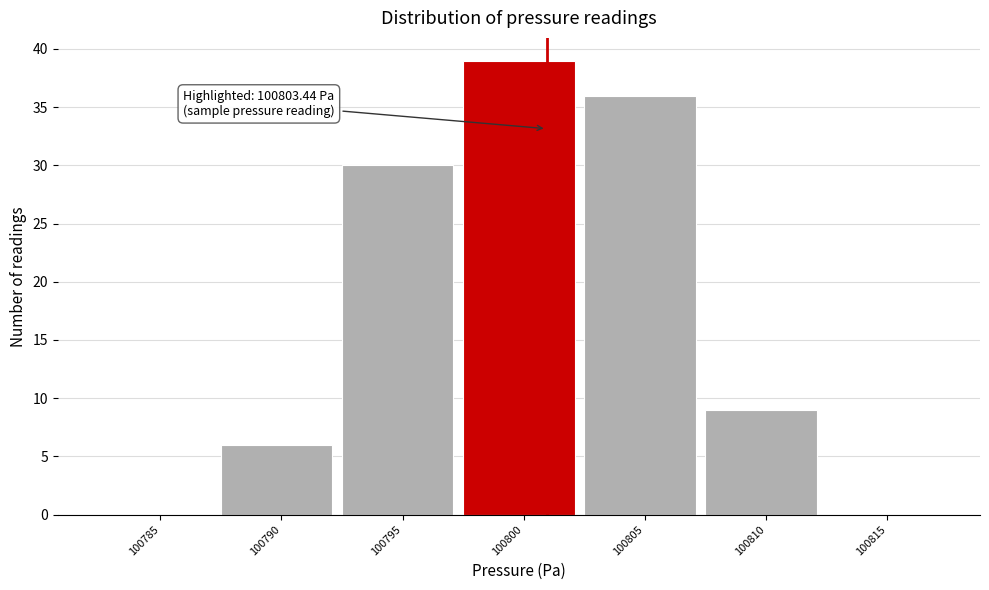

Reading left to right, transcribe all the data shown in this chart.

100785=0	100790=6	100795=30	100800=39	100805=36	100810=9	100815=0